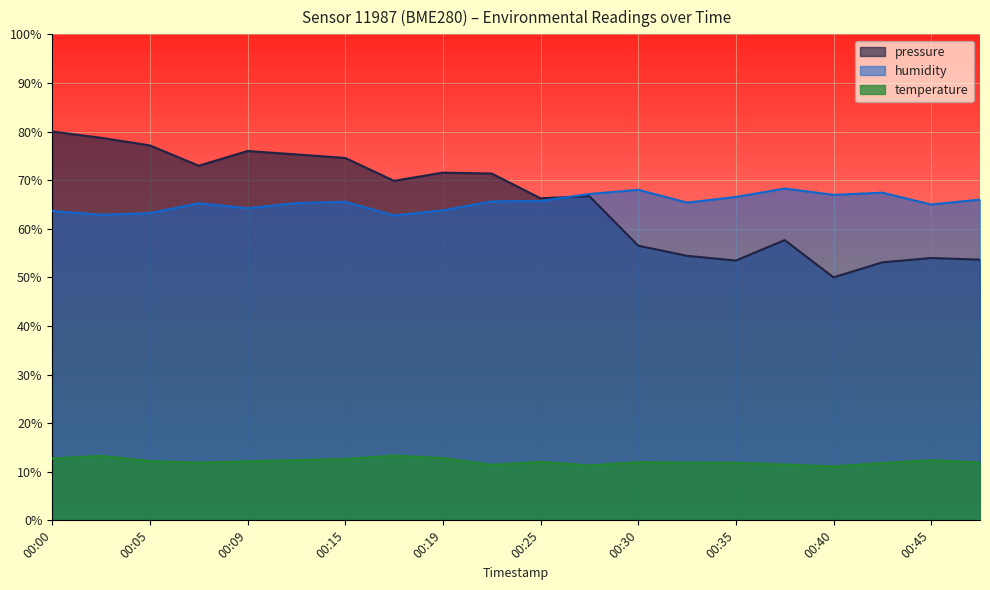

Between 00:27 and 00:35, which series saw the biggest shift?

pressure_norm